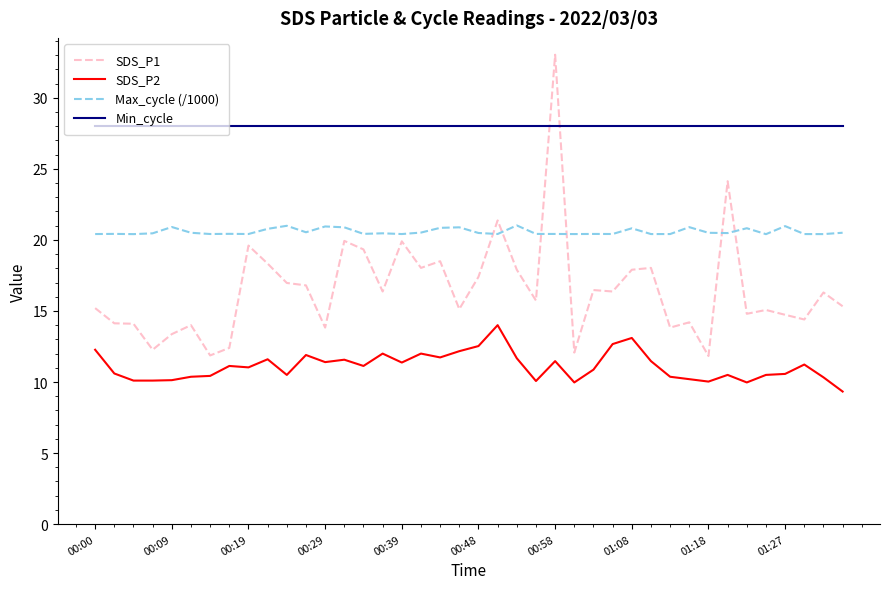

True or false: SDS_P2 and Max_cycle (/1000) cross at least once.

False